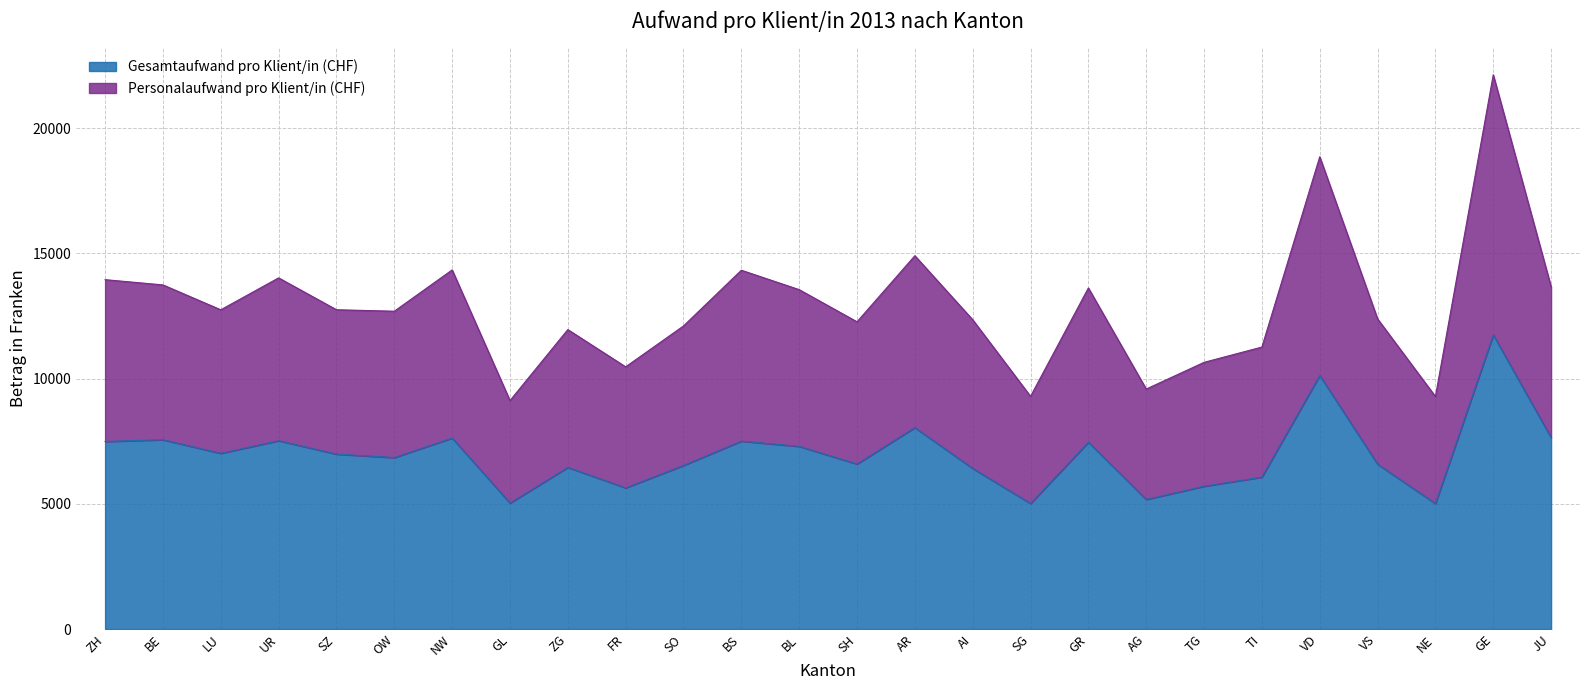

Which series changed the most between ZH and AI?

Personalaufwand pro Klient/in (CHF)